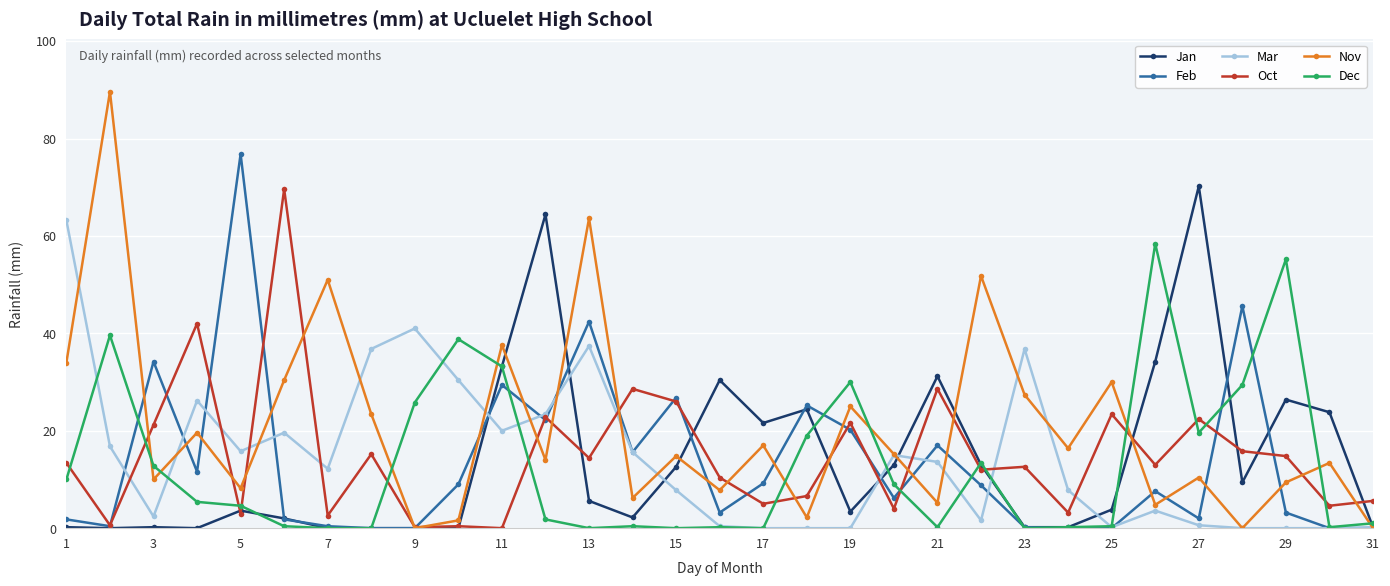

Which series has the largest range (max minus min)?

Nov